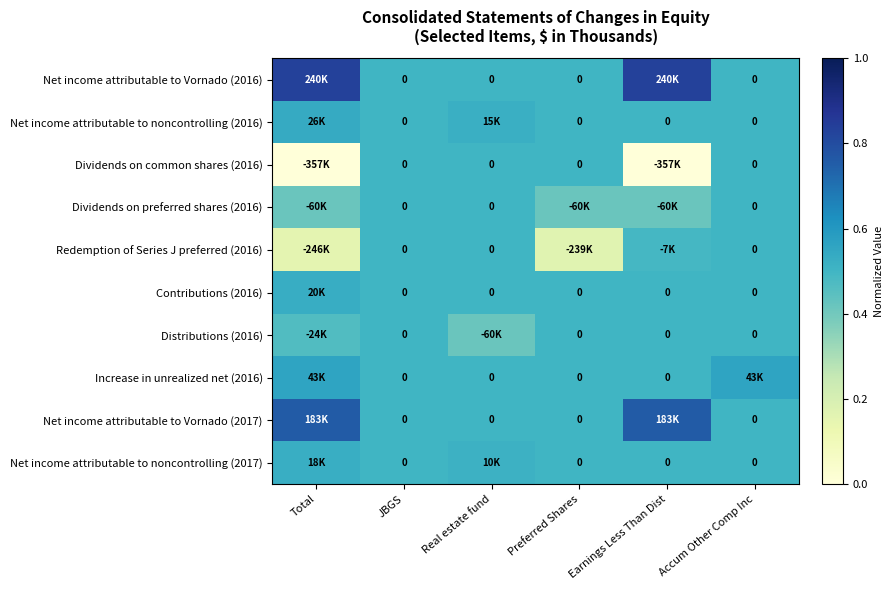

The Redemption of Series J preferred (2016) series shows 0.5 at Real estate fund. True or false?

True